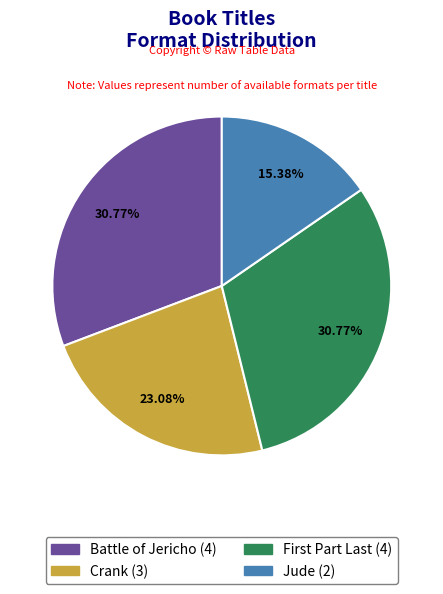

Is Crank the majority of the pie?

No